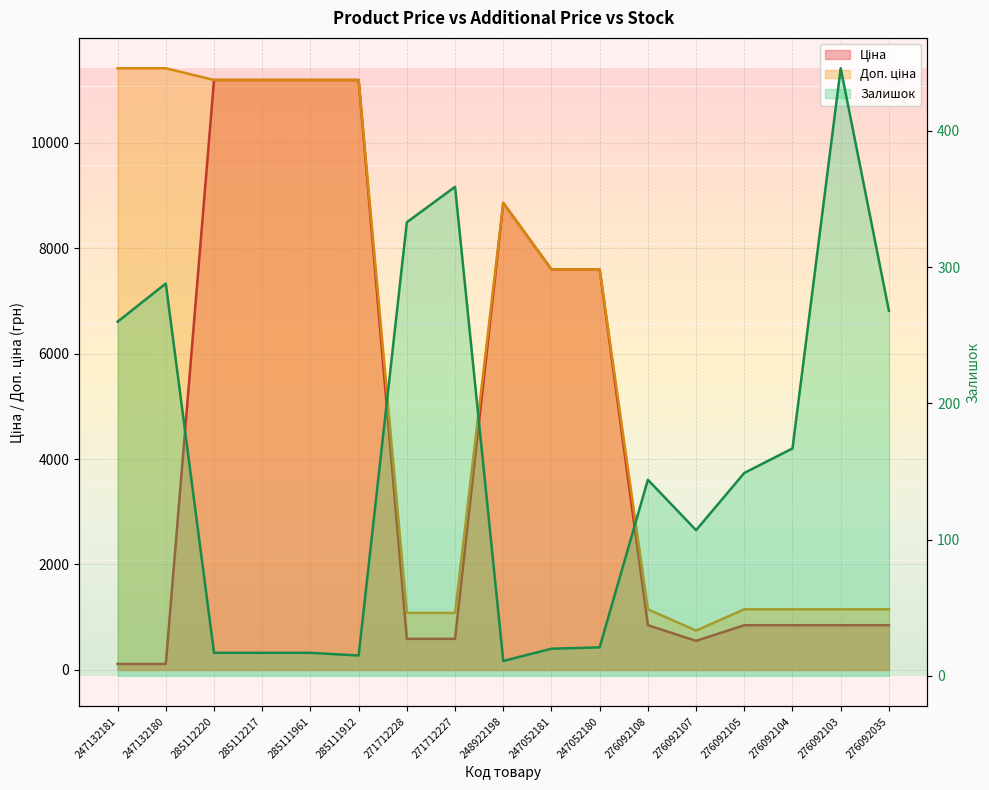

What is the value of the Залишок point at the 6th from the left?

15.0